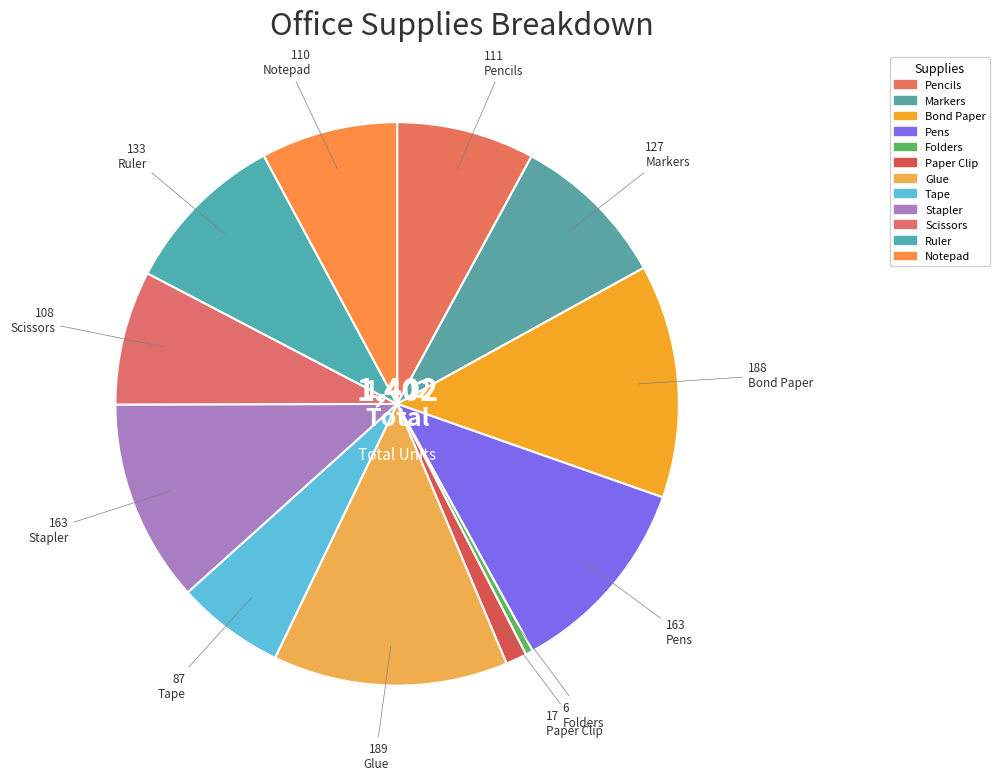

To the nearest percent, what percentage of the pie is Ruler?

9%